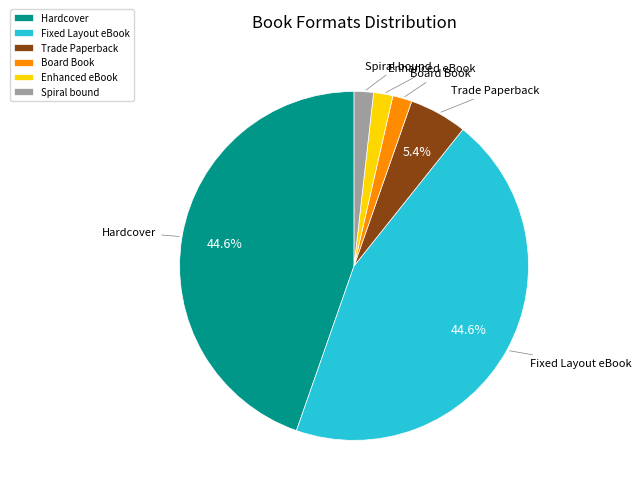

To the nearest percent, what percentage of the pie is Hardcover?

45%